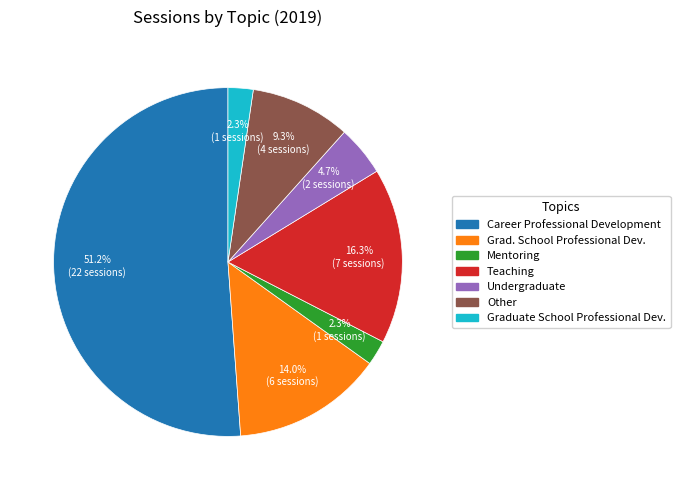

To the nearest percent, what is the difference between the largest and smallest slice percentages?

49%